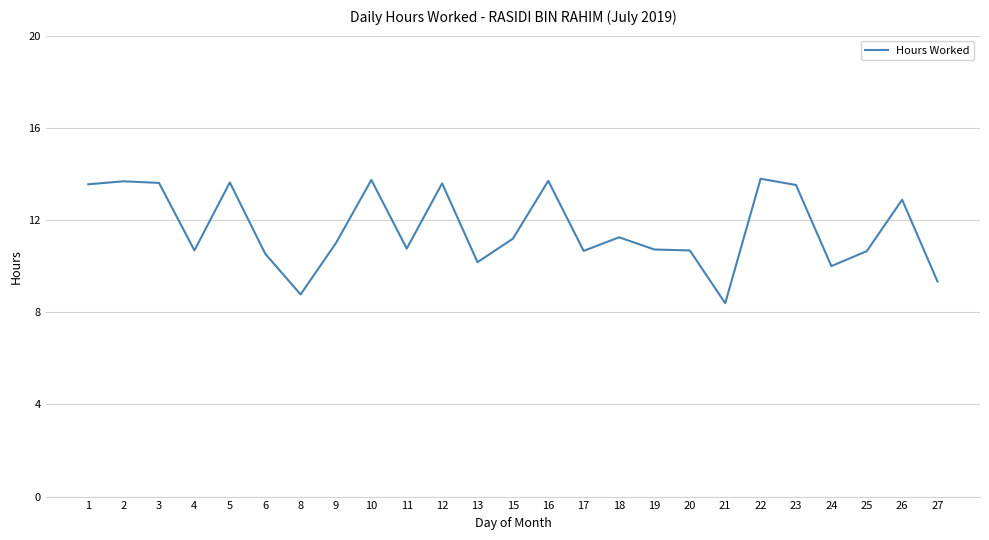

True or false: the data shows 22.4 at 1.

False